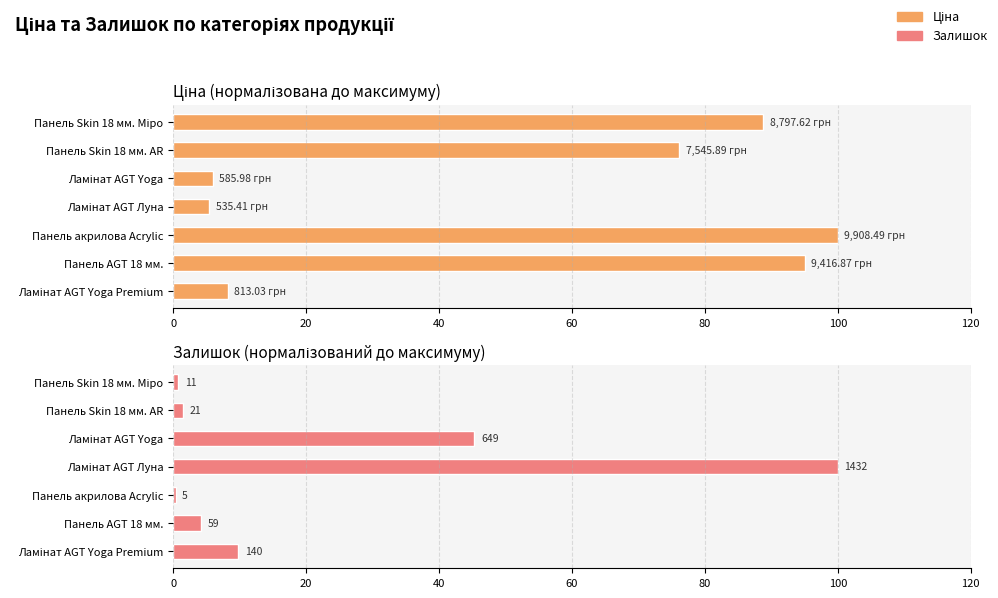

Reading left to right, transcribe all the data shown in this chart.

Ціна: 8.2	95.0	100.0	5.4	5.9	76.2	88.8
Залишок: 9.8	4.1	0.3	100.0	45.3	1.5	0.8